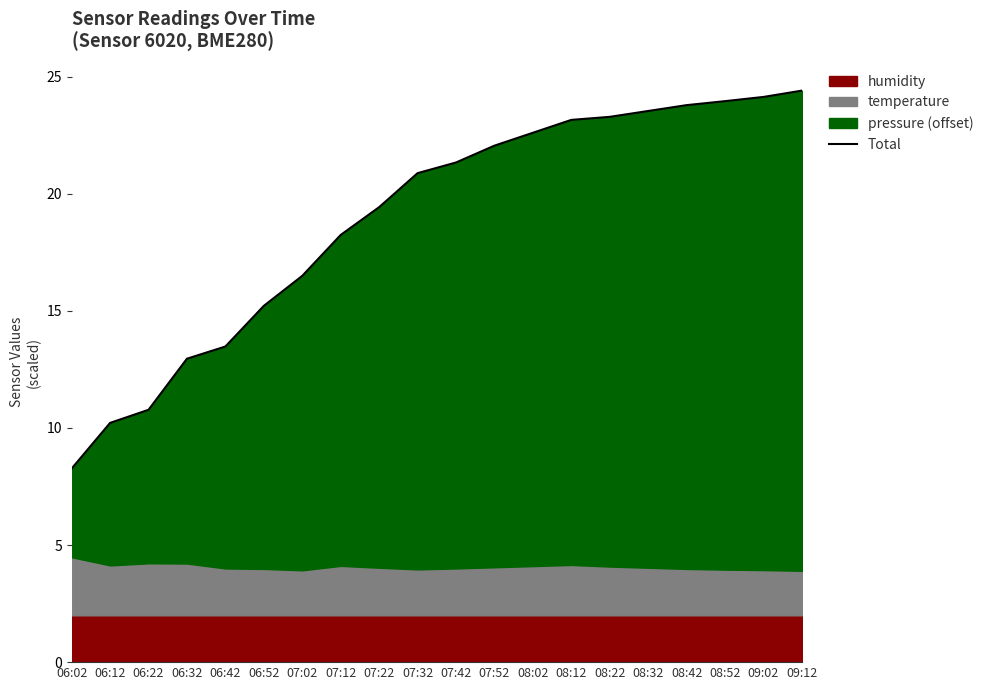

Which category has the highest value across all series?

09:12